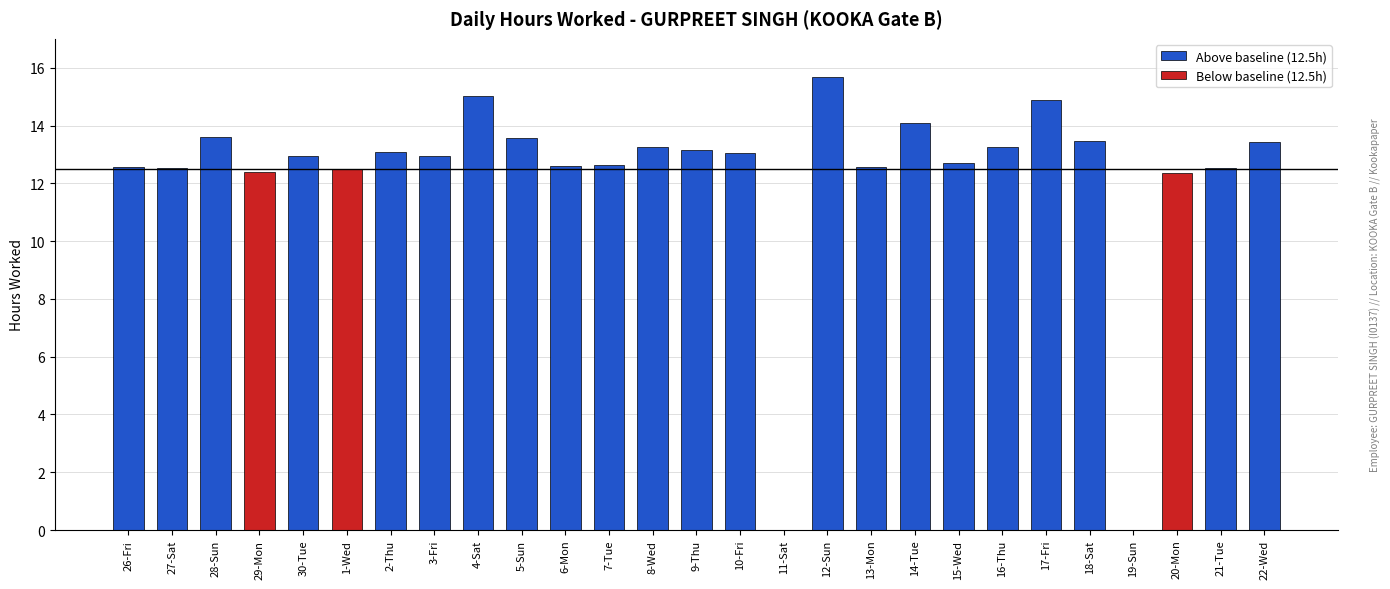

What value does the data have at 21-Tue?

12.5